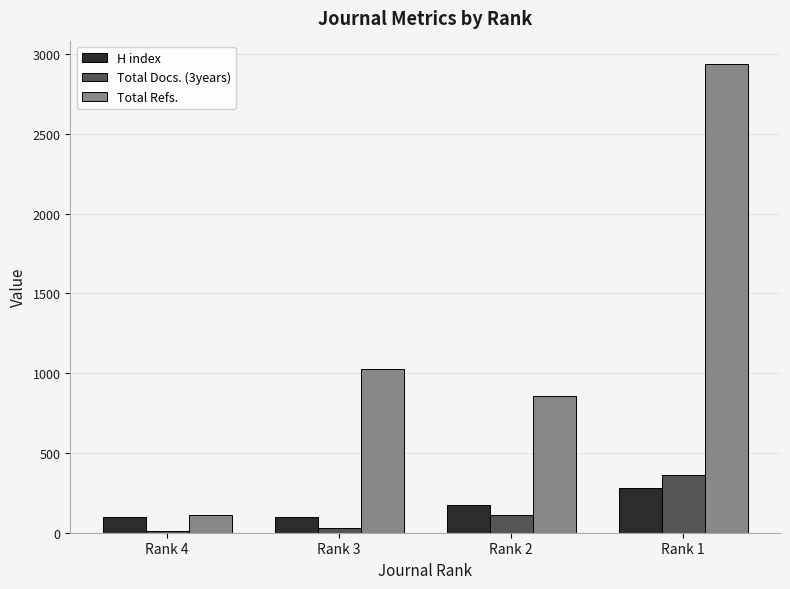

What is the spread (max minus min) of values at Rank 4?

102